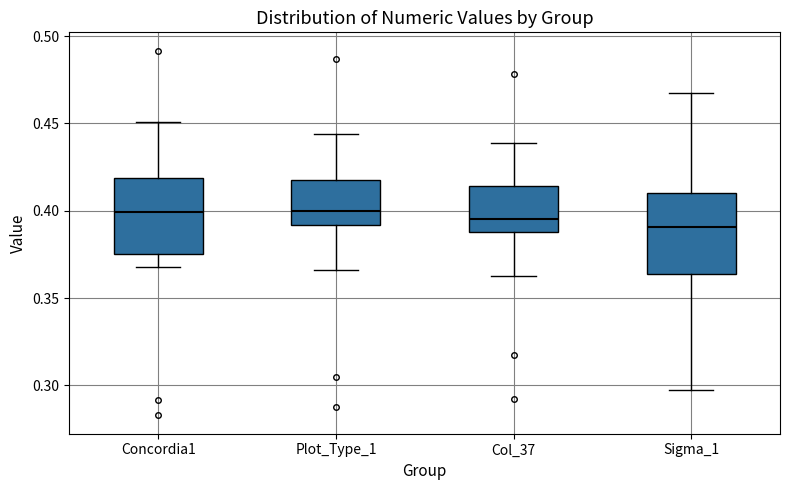

Where is the lower edge of the box for Plot_Type_1 on the y-axis? The values are not printed on the chart, so give them approximately, as read against the axis.

0.390